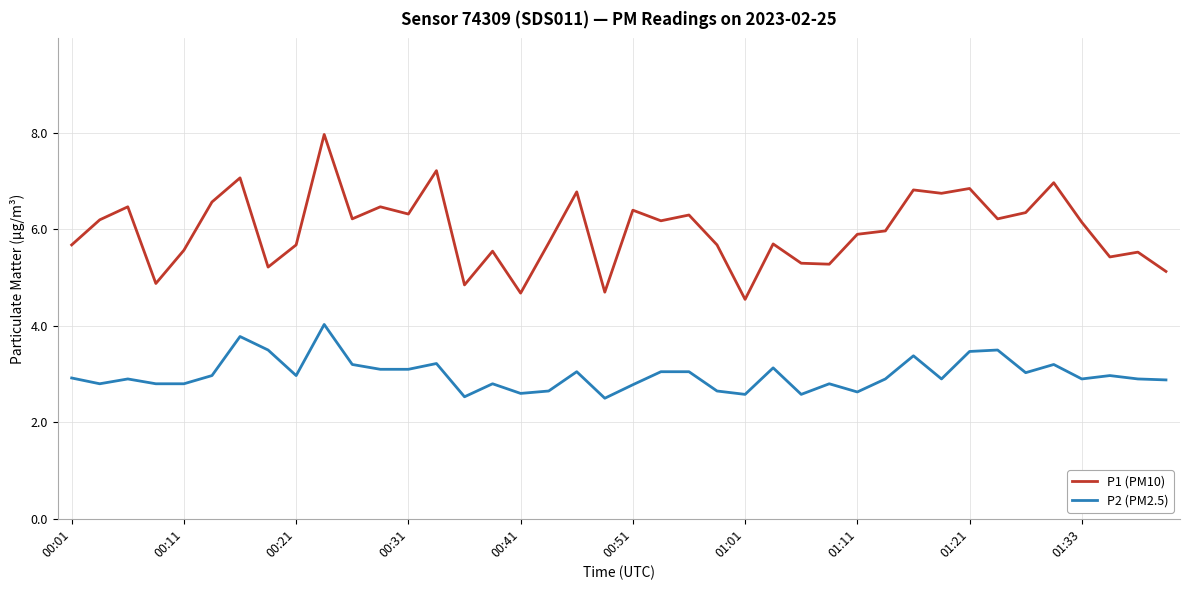

What is the maximum value shown in the chart?

8.0